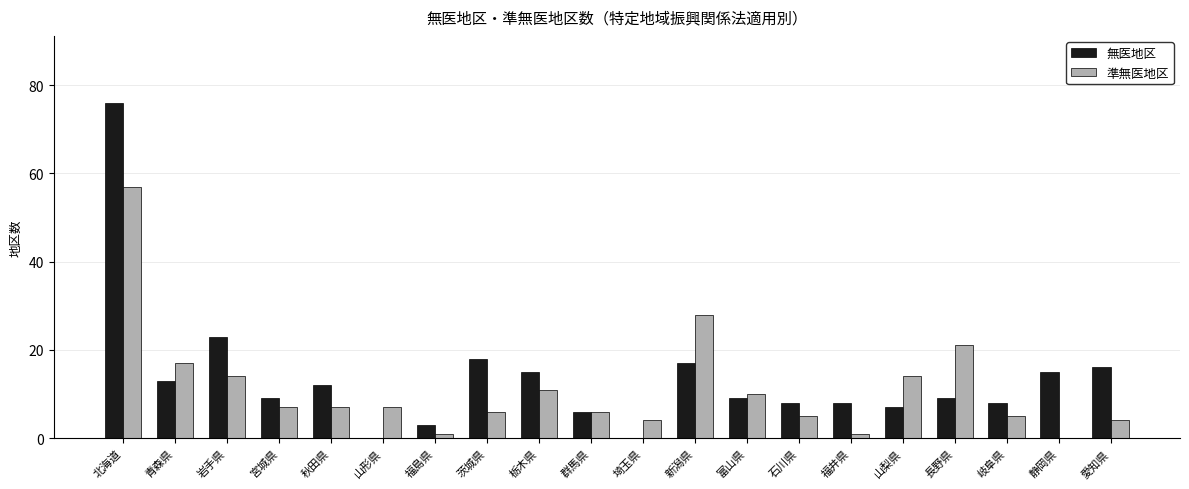

How many data points does each series have?

20